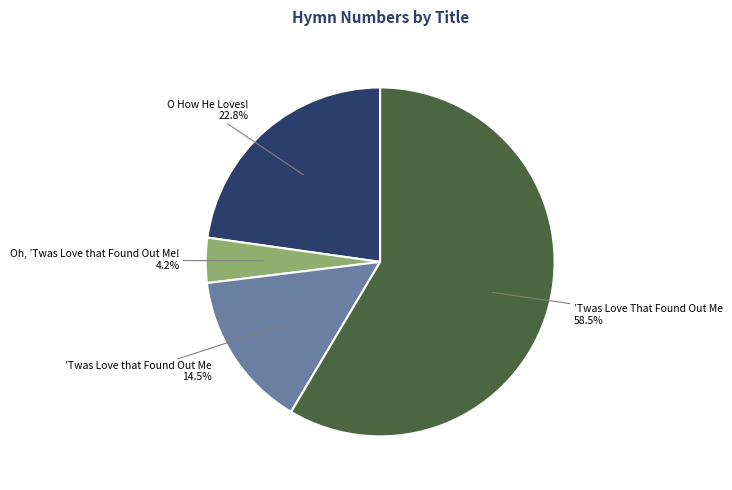

Is there a majority slice in this chart?

Yes